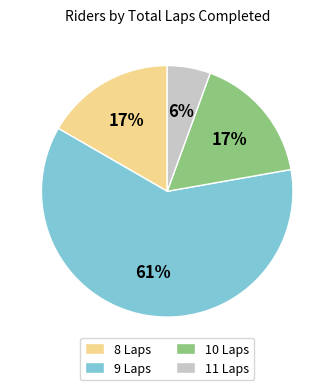

How many segments does this pie chart have?

4